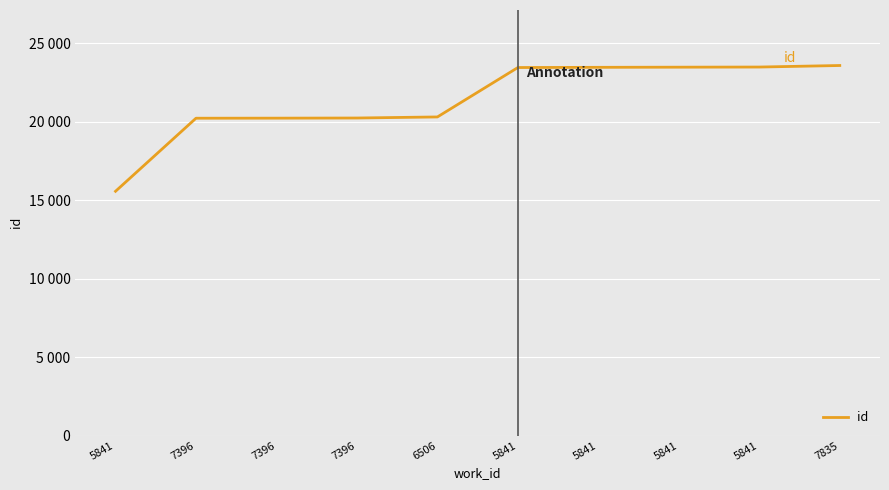

Is this an area chart (filled region under the line)?

No